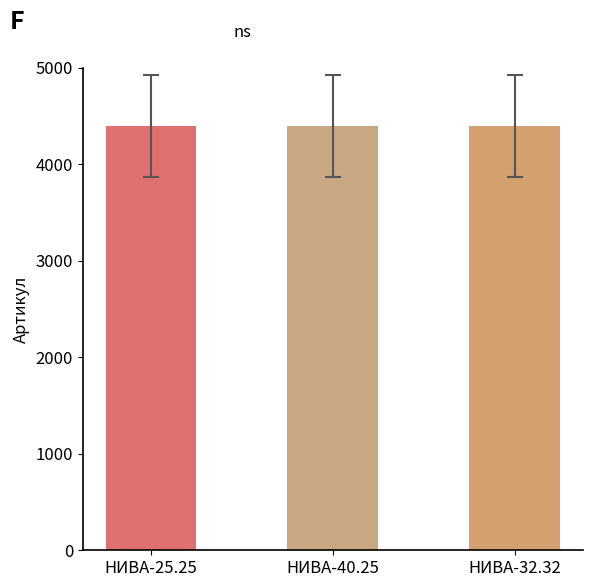

What is the difference between the values at НИВА-32.32 and НИВА-40.25?

1